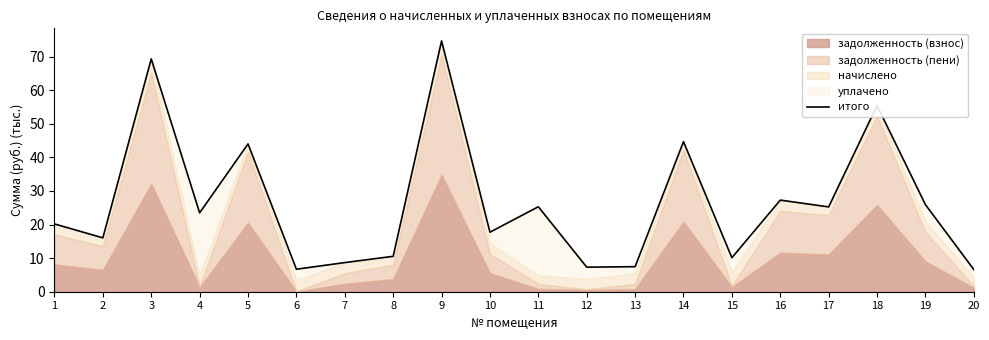

What is the change in value from 8 to 15?

-0.4